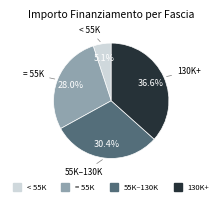

Is there any slice that represents more than half of the pie?

No